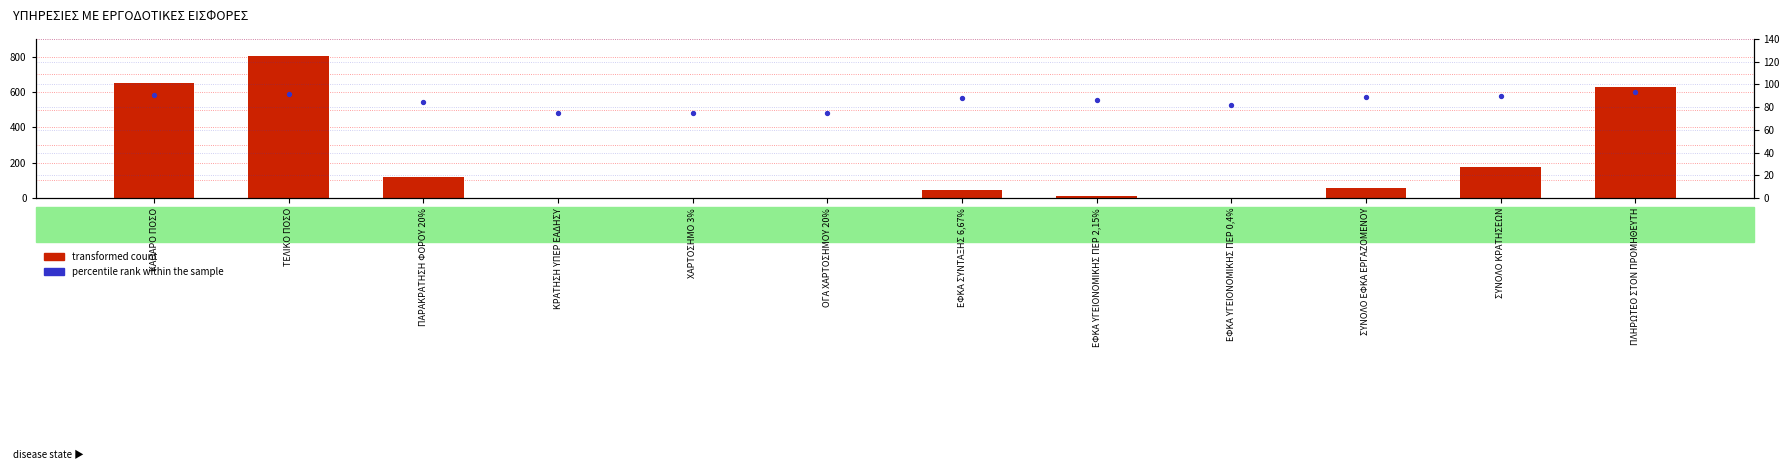

At which category is the sum across all series the highest?

ΤΕΛΙΚΟ ΠΟΣΟ